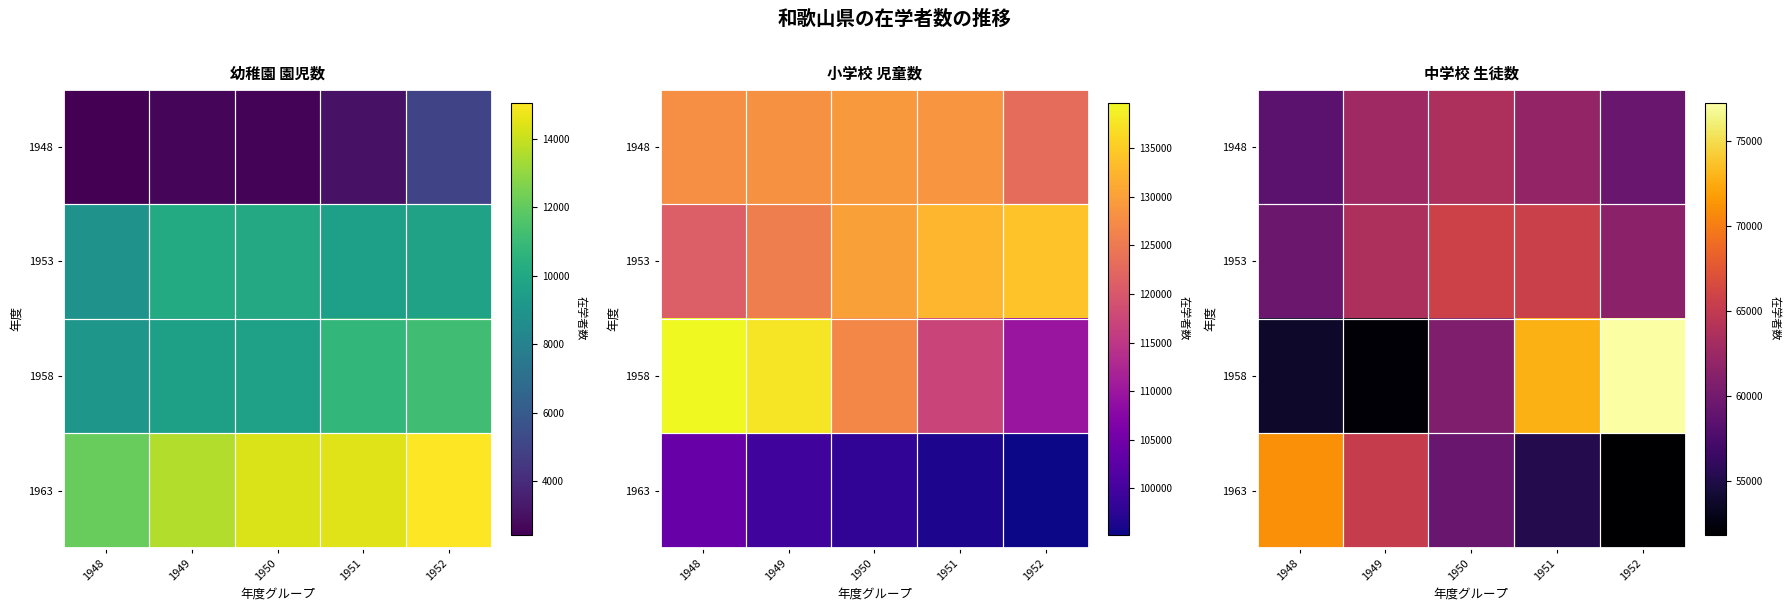

At which category does the chart reach its minimum across all series?

1952